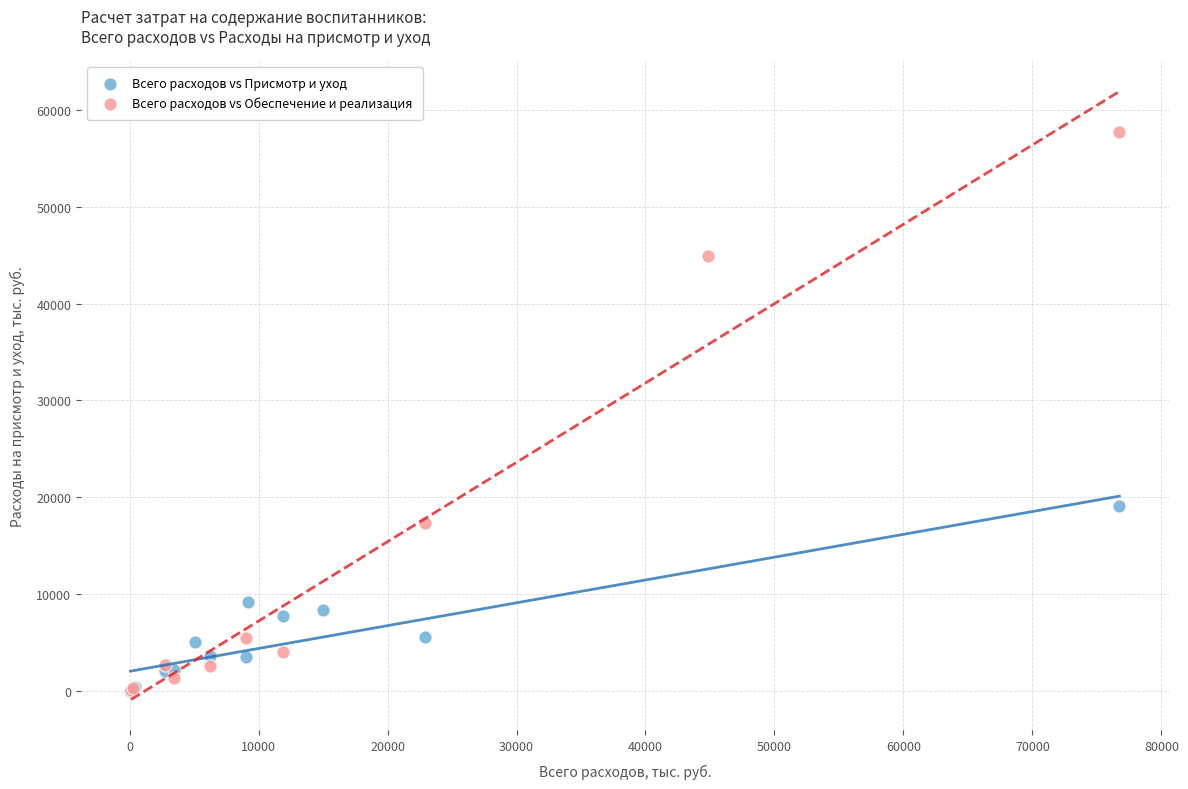

Which series reaches the maximum Y coordinate?

Всего расходов vs Обеспечение и реализация